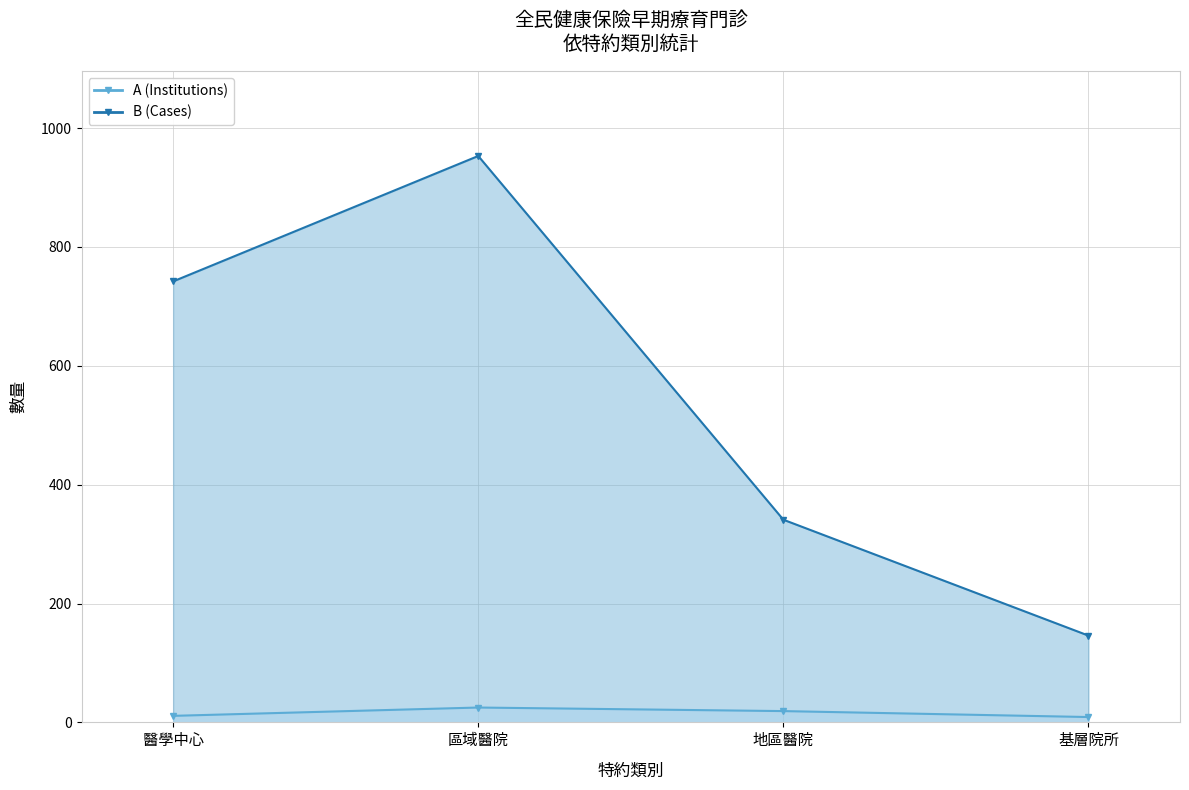

The value of B (Cases) line at 基層院所 is 35. True or false?

False